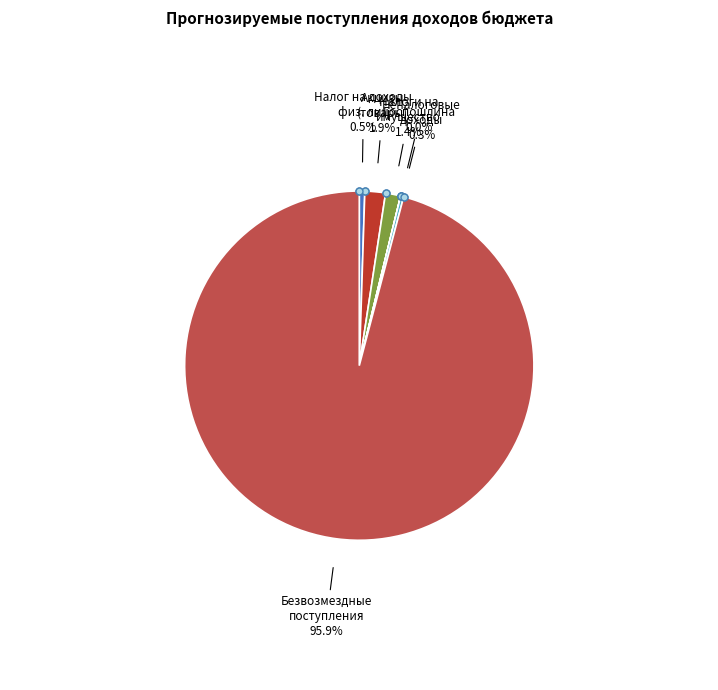

Is there any slice that represents more than half of the pie?

Yes